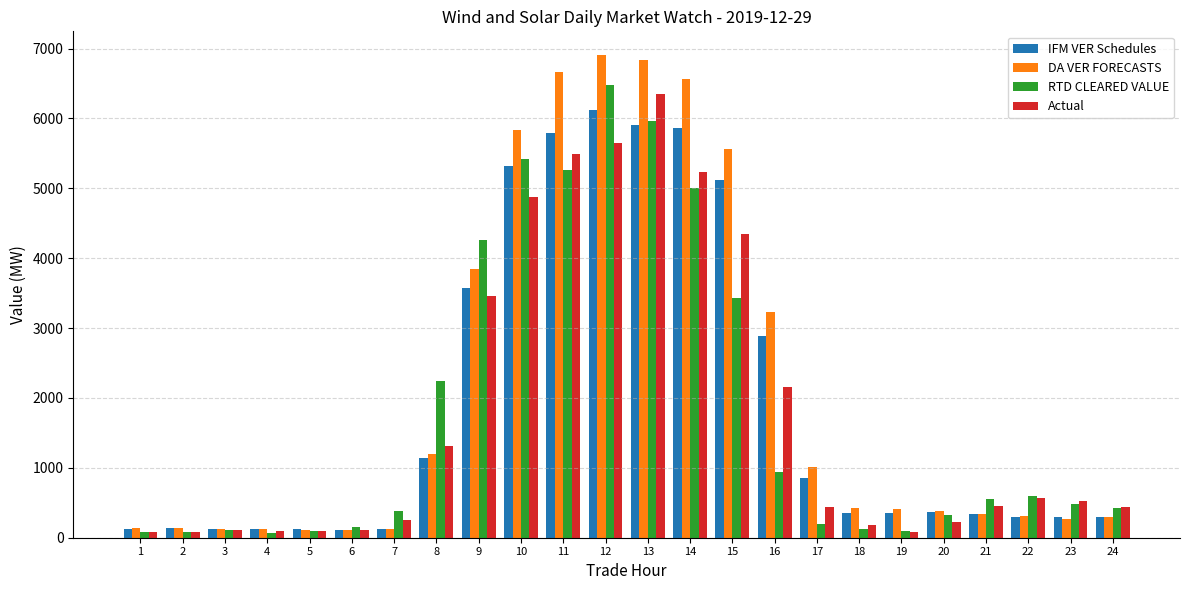

What are all the series names shown in the legend?

IFM VER Schedules, DA VER FORECASTS, RTD CLEARED VALUE, Actual